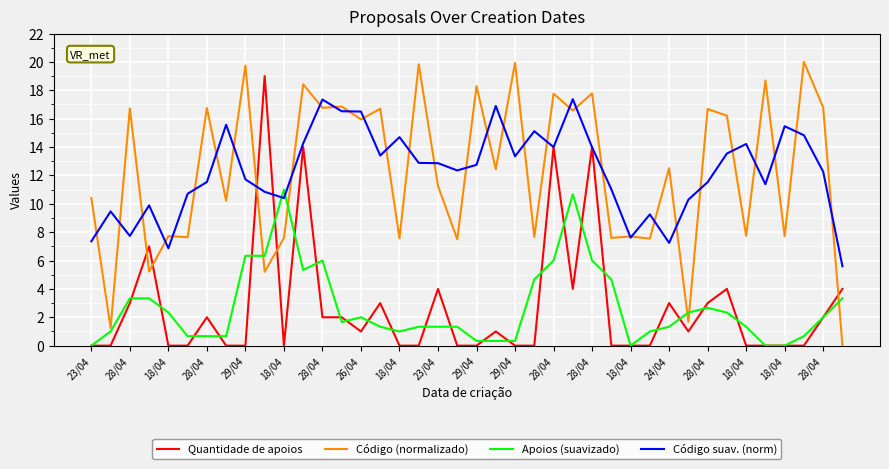

What is the difference between the maximum and minimum values in the Apoios (suavizado) series?

11.0